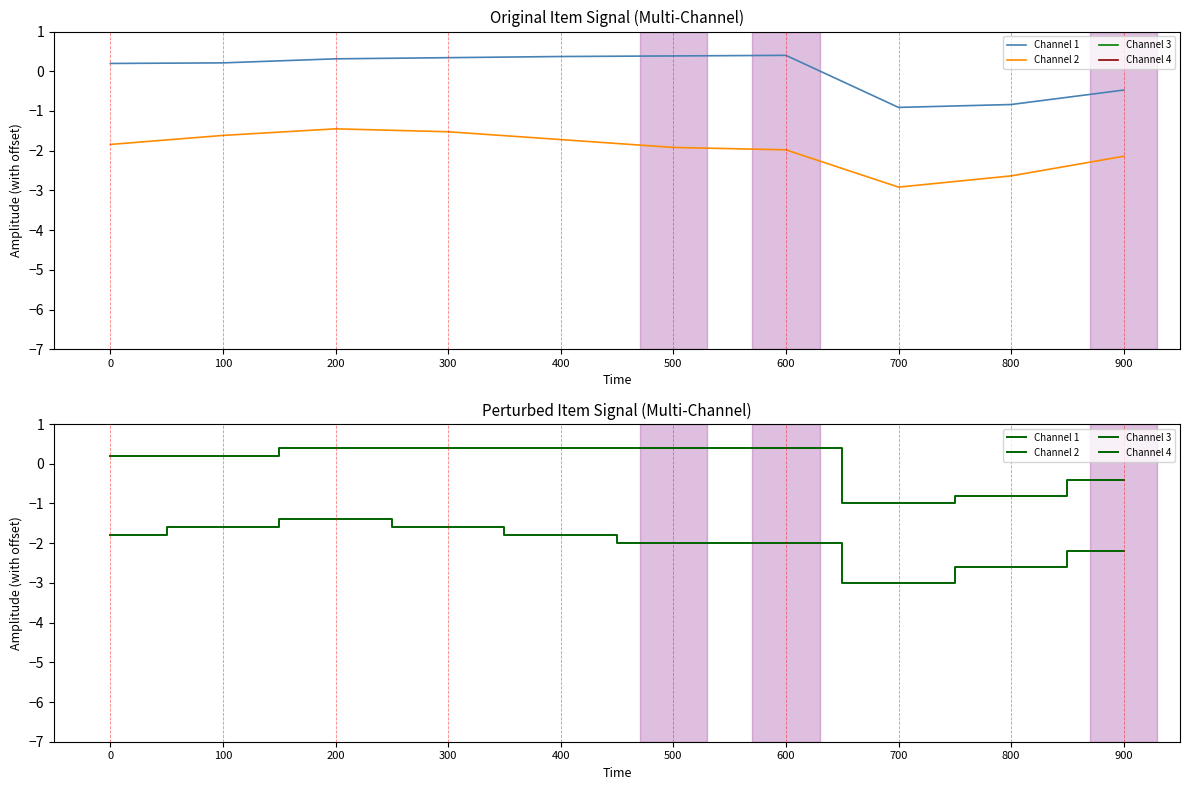

Reading left to right, transcribe all the data shown in this chart.

Channel 1: 0=0.2	100=0.2	200=0.4	300=0.4	400=0.4	500=0.4	600=0.4	700=-1.0	800=-0.8	900=-0.4
Channel 2: 0=-1.8	100=-1.6	200=-1.4	300=-1.6	400=-1.8	500=-2.0	600=-2.0	700=-3.0	800=-2.6	900=-2.2
Channel 3: 0=-7.6	100=-7.4	200=-7.4	300=-7.6	400=-7.8	500=-7.6	600=-7.4	700=-7.4	800=-7.6	900=-7.8
Channel 4: 0=-11.8	100=-12.0	200=-12.0	300=-12.2	400=-12.2	500=-12.0	600=-12.0	700=-11.8	800=-12.0	900=-12.0